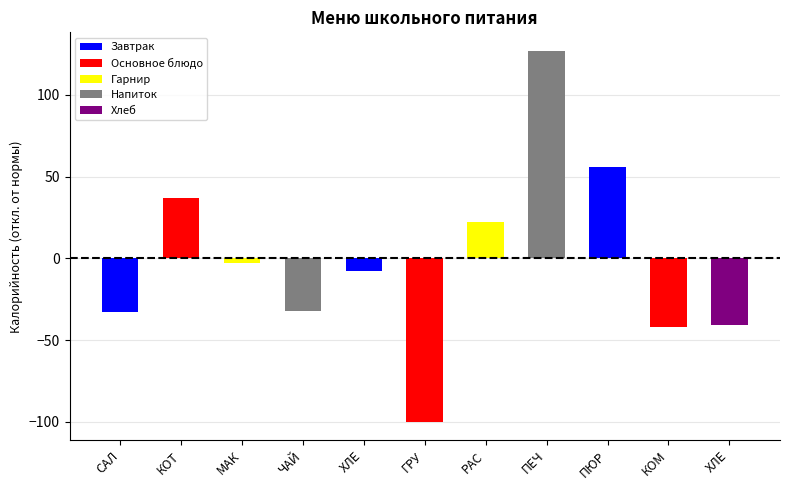

How many bars are there in total?

11